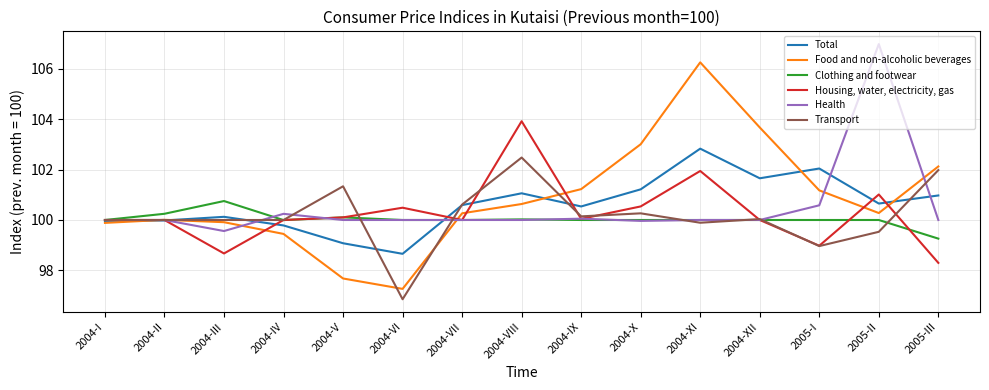

Which series has the largest total across all categories?

Food and non-alcoholic beverages